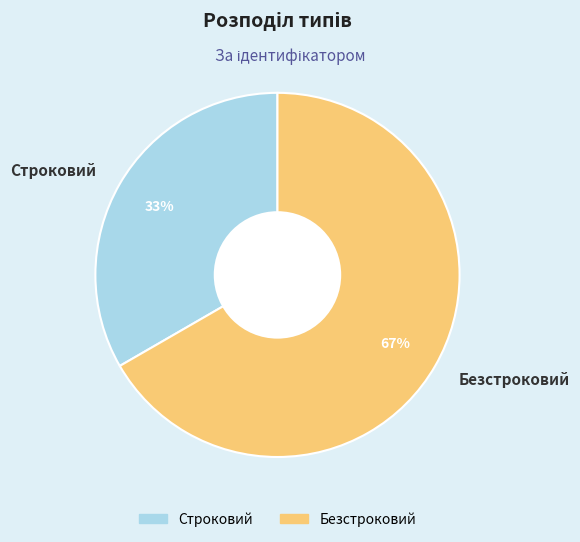

Which slice represents more than half of the pie?

Безстроковий